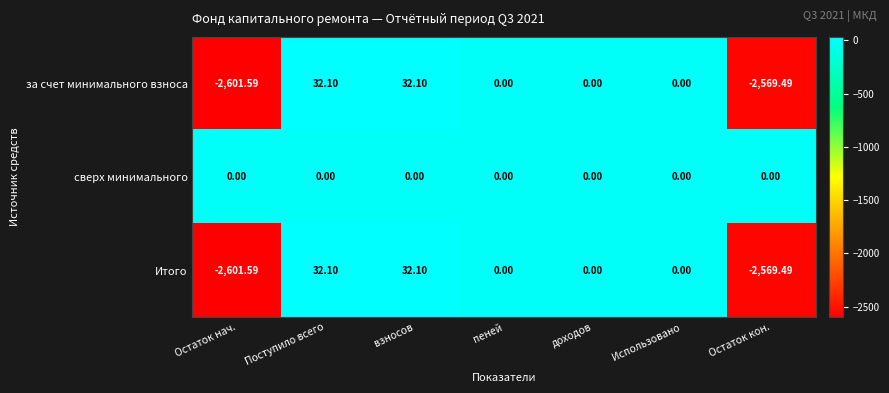

Which series has the largest total across all categories?

сверх минимального